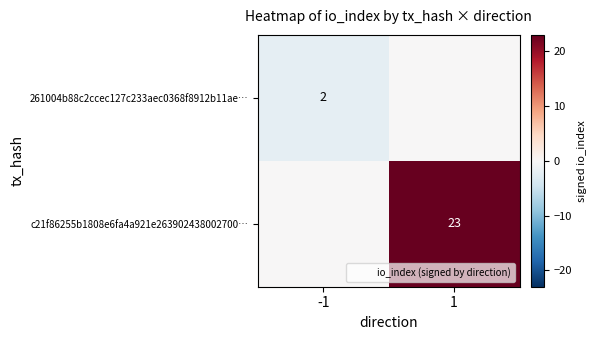

What is the spread (max minus min) of values at 1?

23